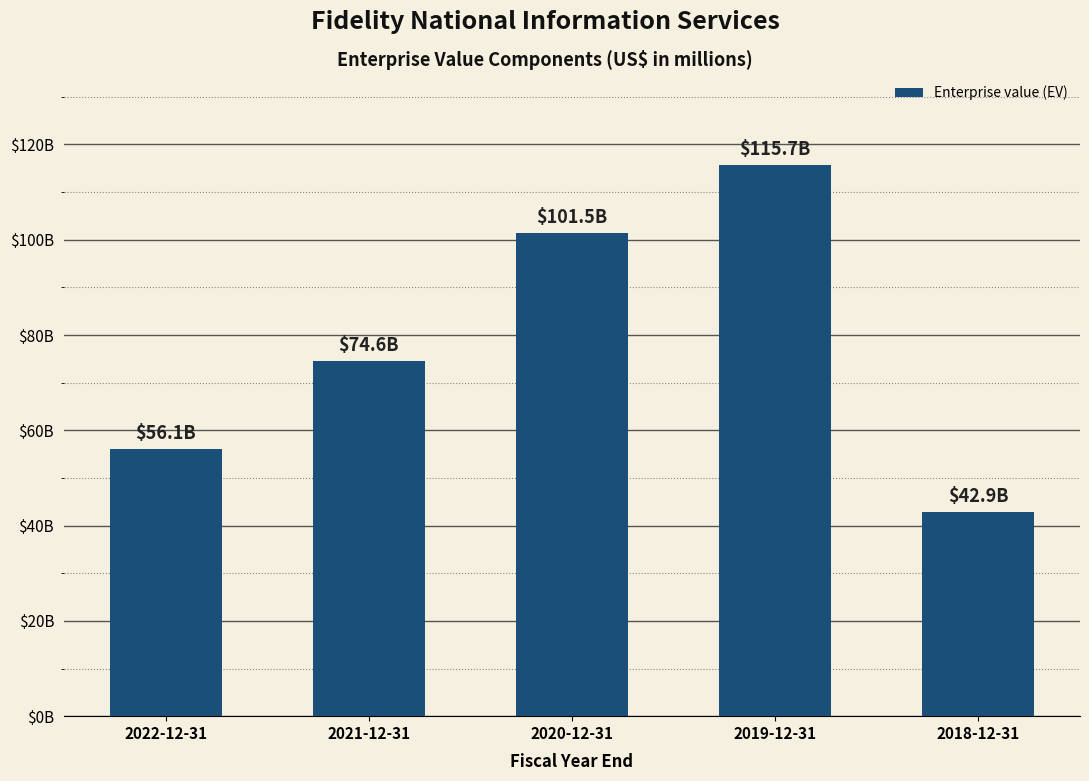

List the labels in order of value, largest first.

2019-12-31, 2020-12-31, 2021-12-31, 2022-12-31, 2018-12-31